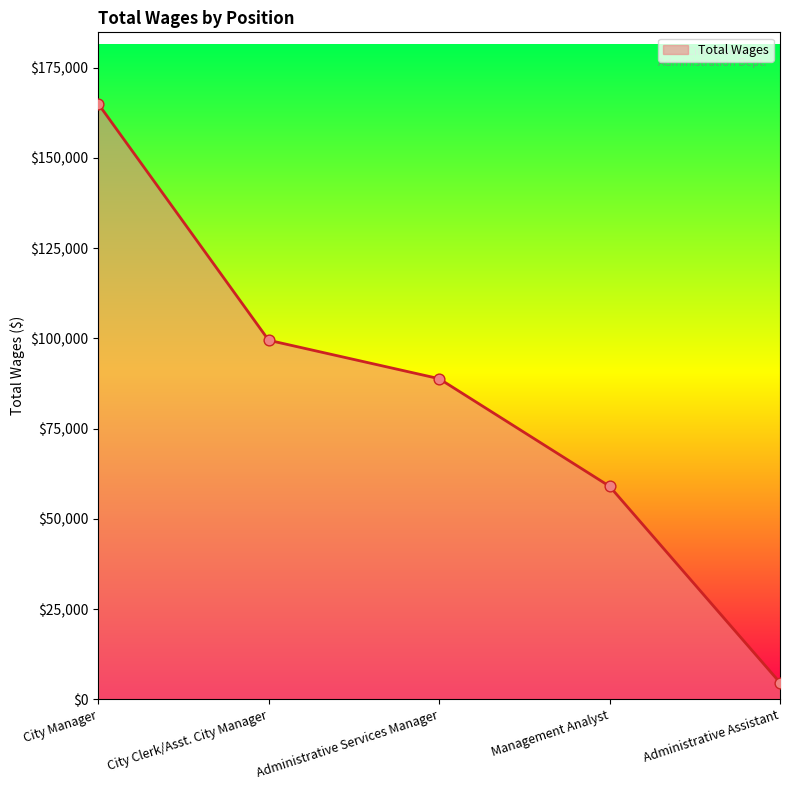

Between City Clerk/Asst. City Manager and City Manager, which is larger?

City Manager